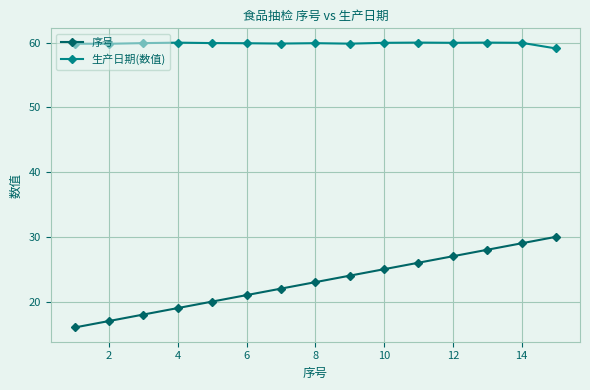

In 生产日期(数值), how many points are lower than both neighbors (excluding endpoints)?

4